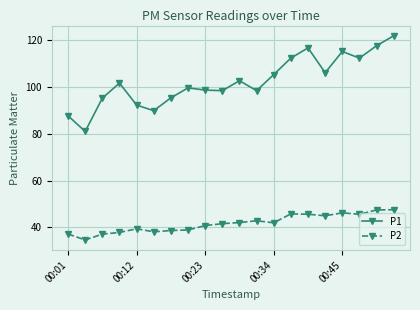

List the series in order of their peak value, highest first.

P1, P2